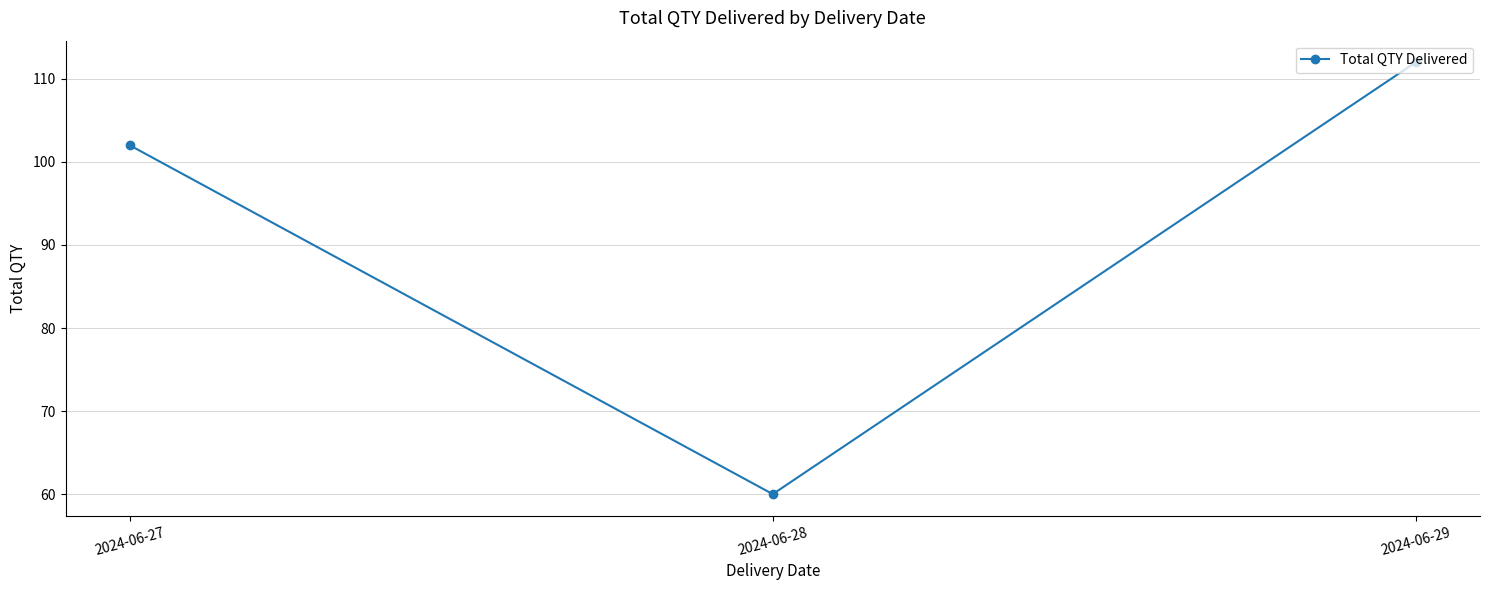

What is the difference between the second highest and minimum values?

42